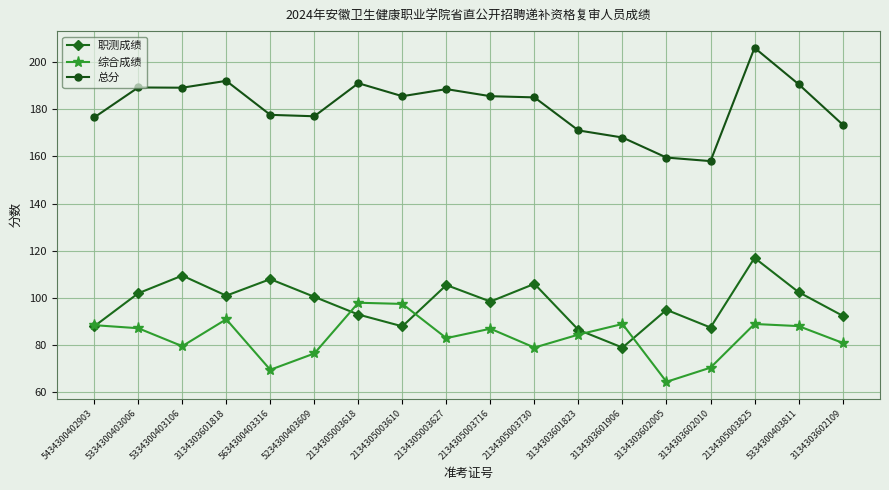

What position from the left is 3134303601823?

12